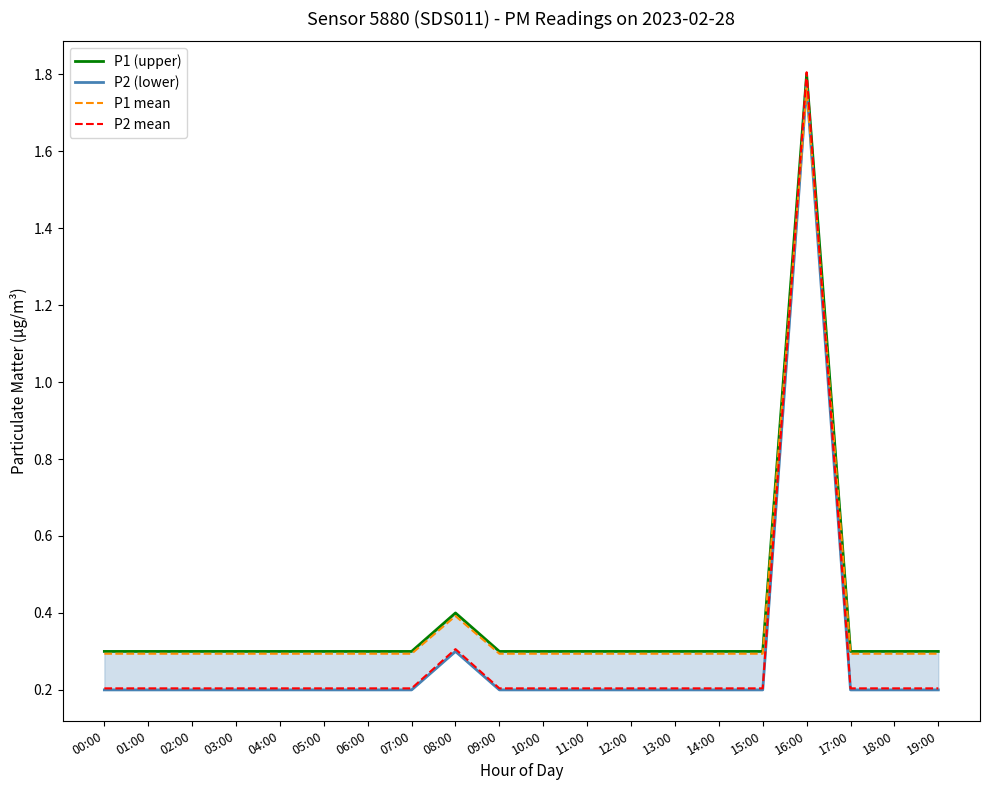

Which series has the largest total across all categories?

P1 (upper)